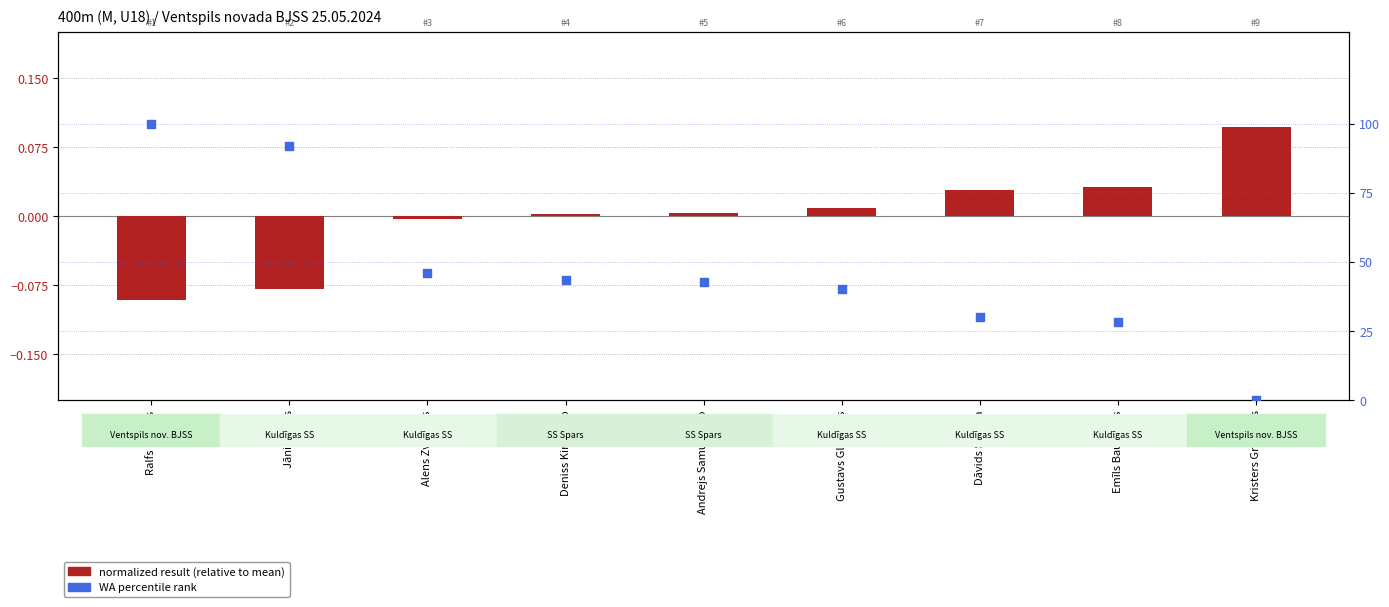

Which series has the largest Y range (max minus min)?

WA percentile rank